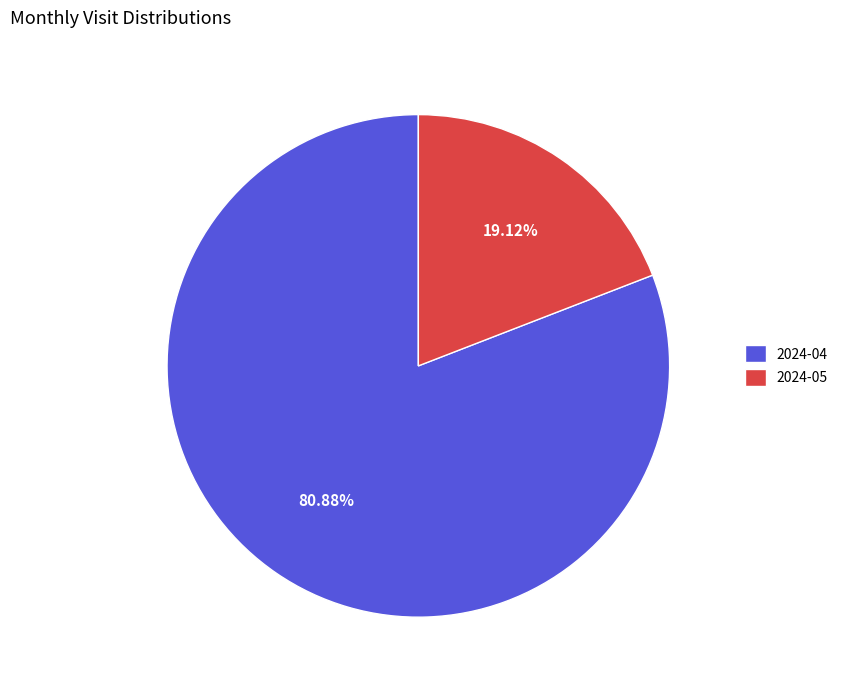

Which category accounts for the majority?

2024-04